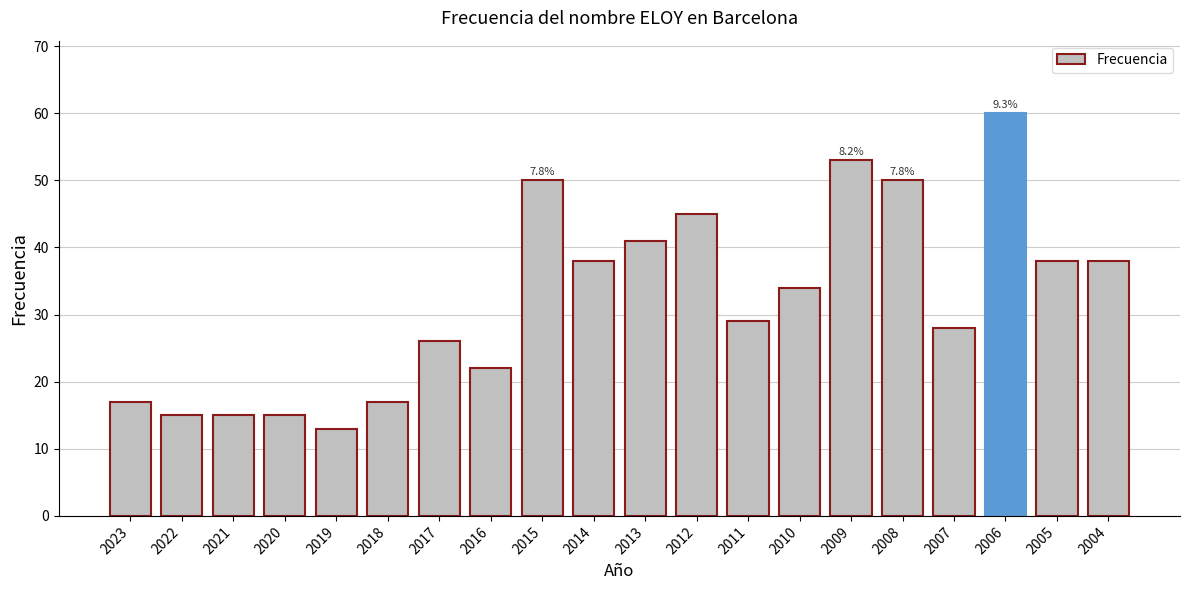

Is it true that the value at 2008 is 10?

False